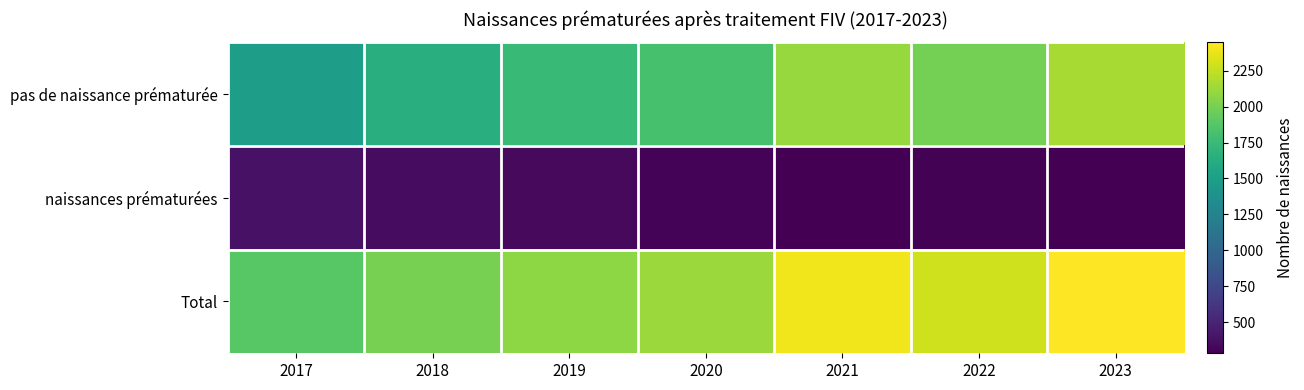

Which category has the lowest value across all series?

2023